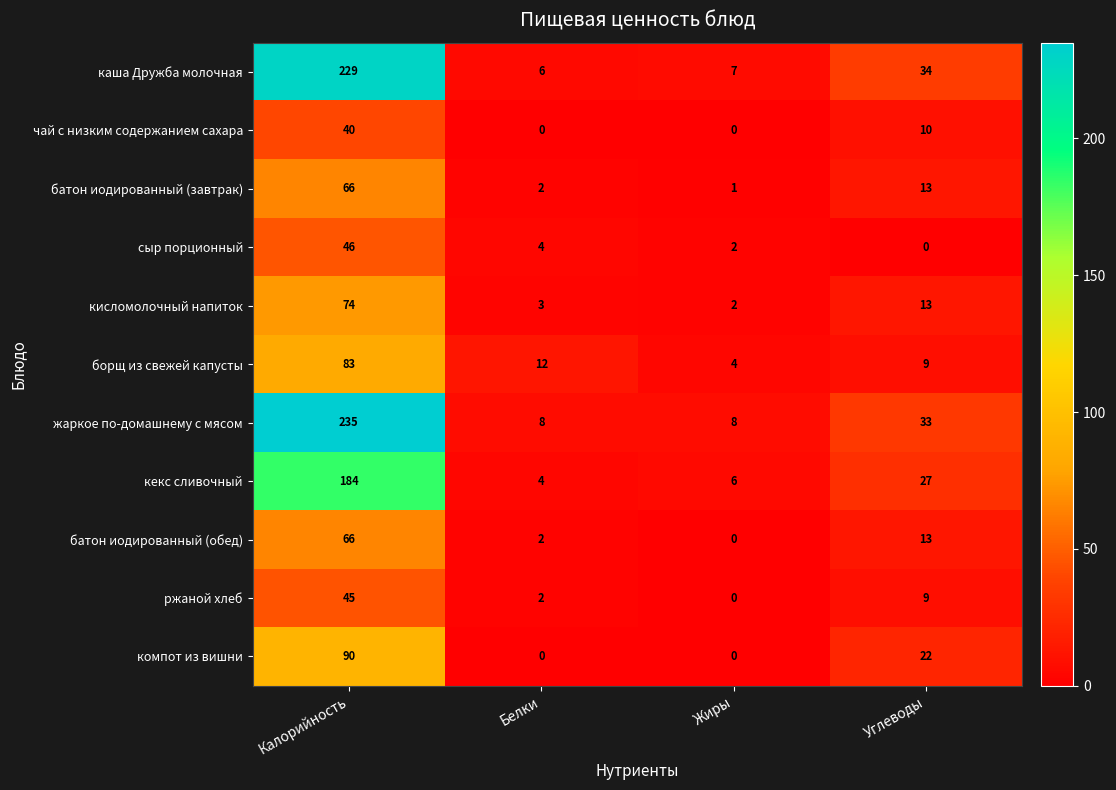

At which category does the chart reach its peak across all series?

Калорийность